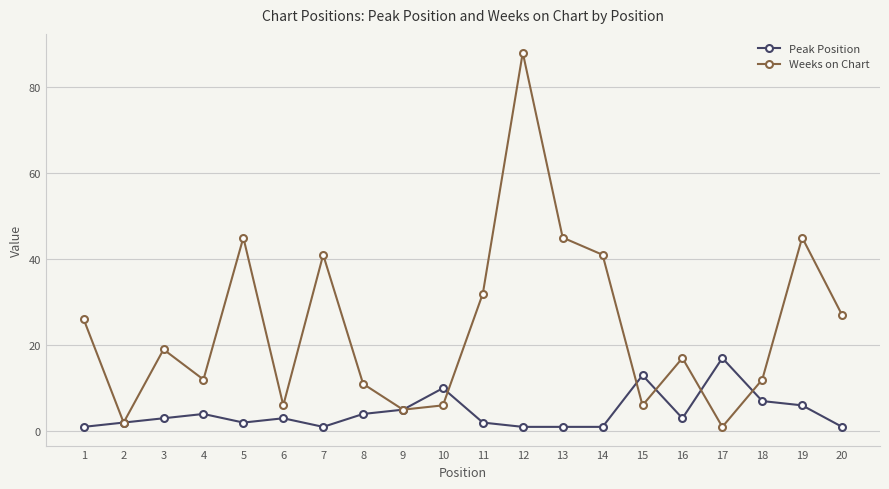

Between 16 and 20, which series saw the biggest shift?

Weeks on Chart